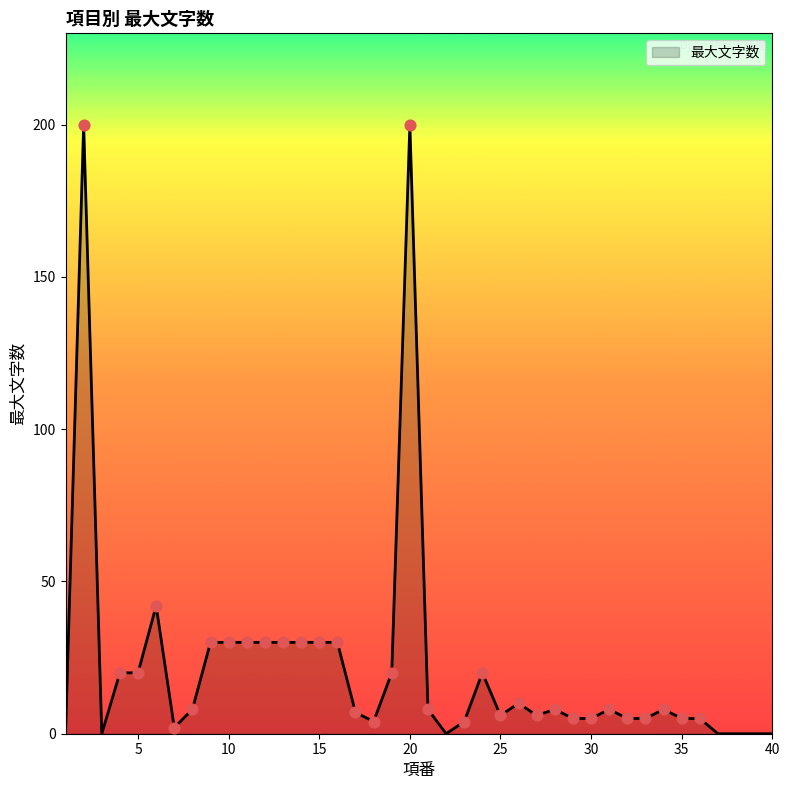

What is the greatest value displayed?

200